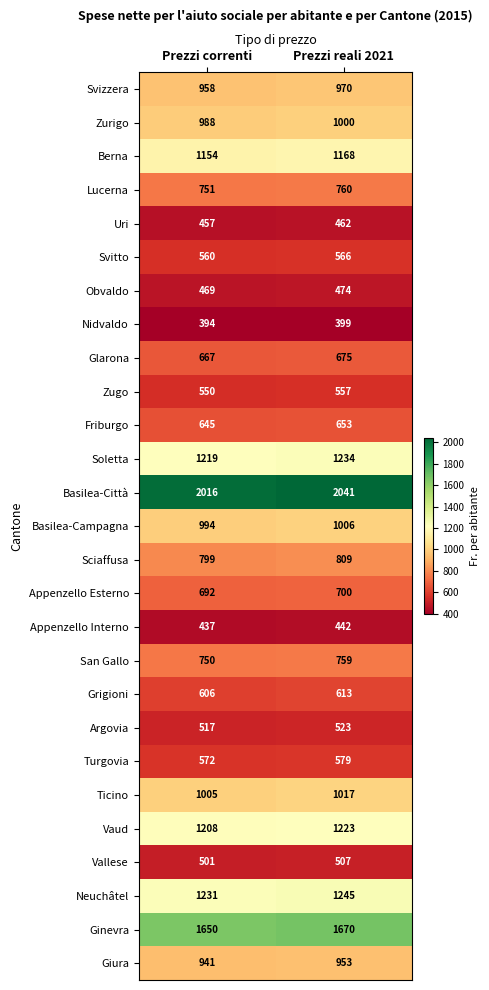

List the labels in order of Grigioni value, smallest first.

Prezzi correnti, Prezzi reali 2021